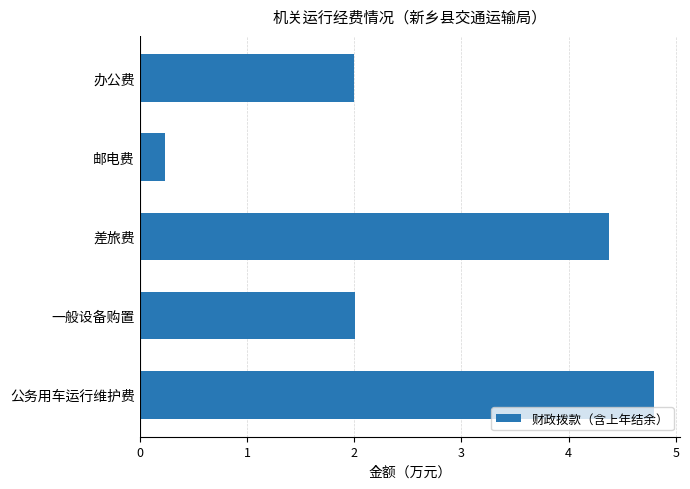

Reading bottom to top, extract all data points from this chart.

公务用车运行维护费=4.8	一般设备购置=2.0	差旅费=4.4	邮电费=0.2	办公费=2.0